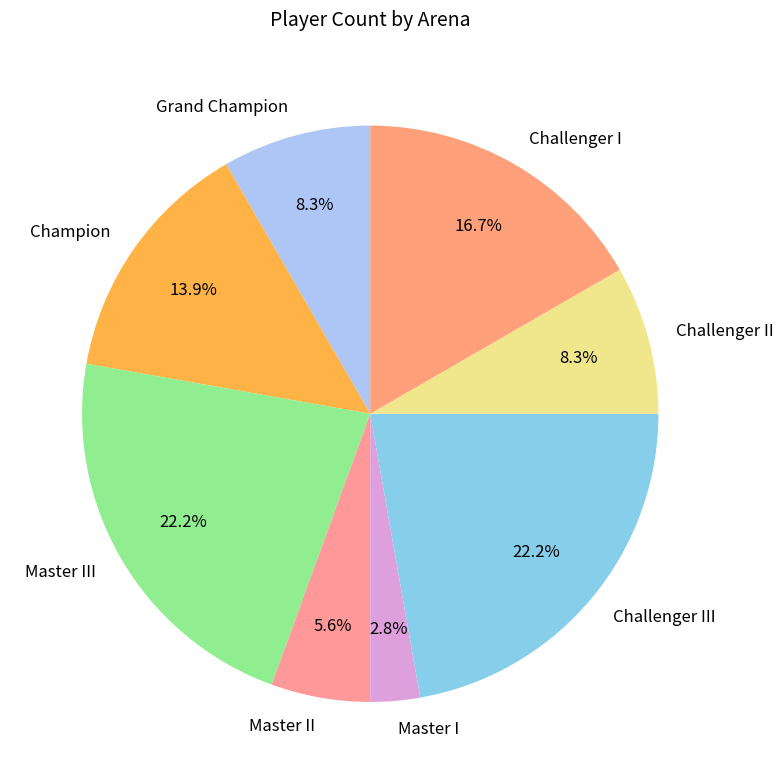

To the nearest percent, what is the combined percentage of Grand Champion and Master I?

11%